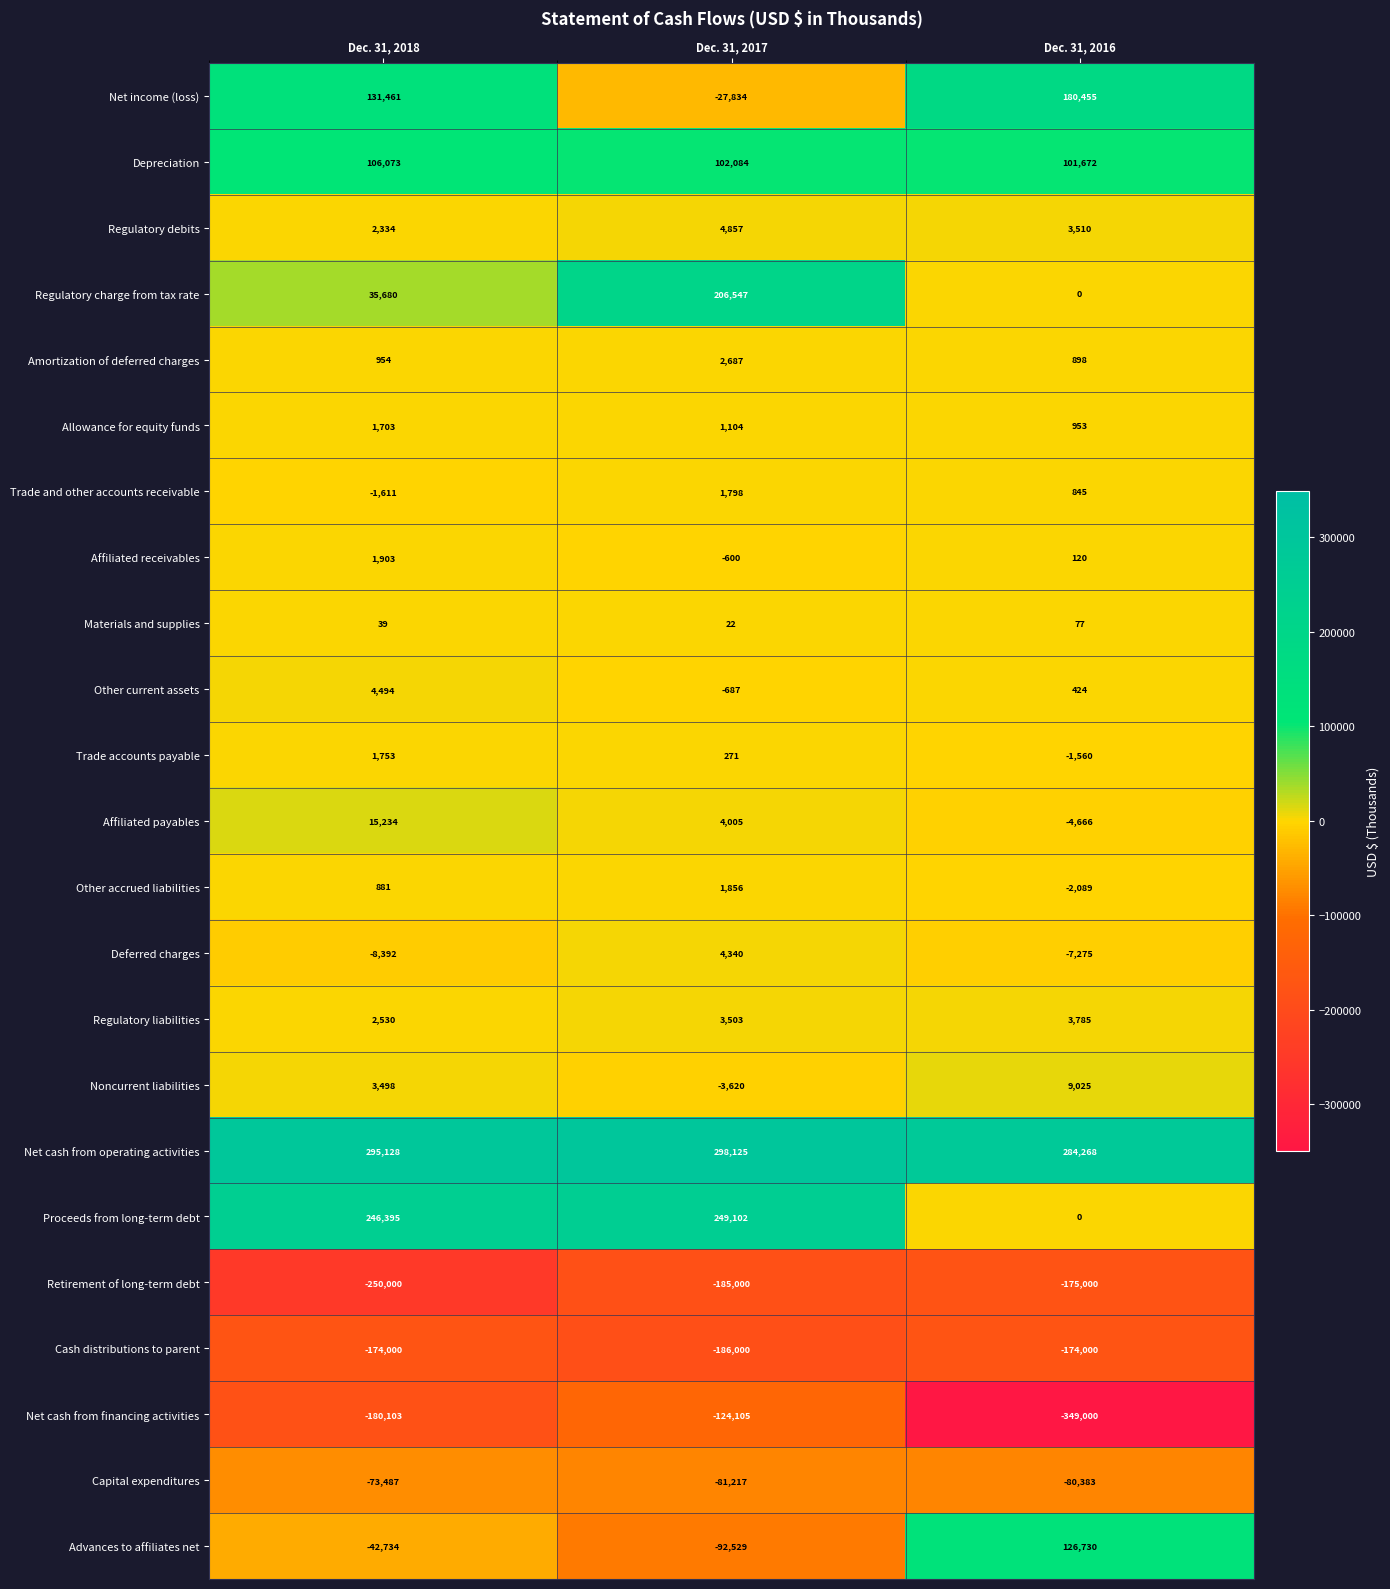

Is it true that Materials and supplies equals 77 at Dec. 31, 2016?

True